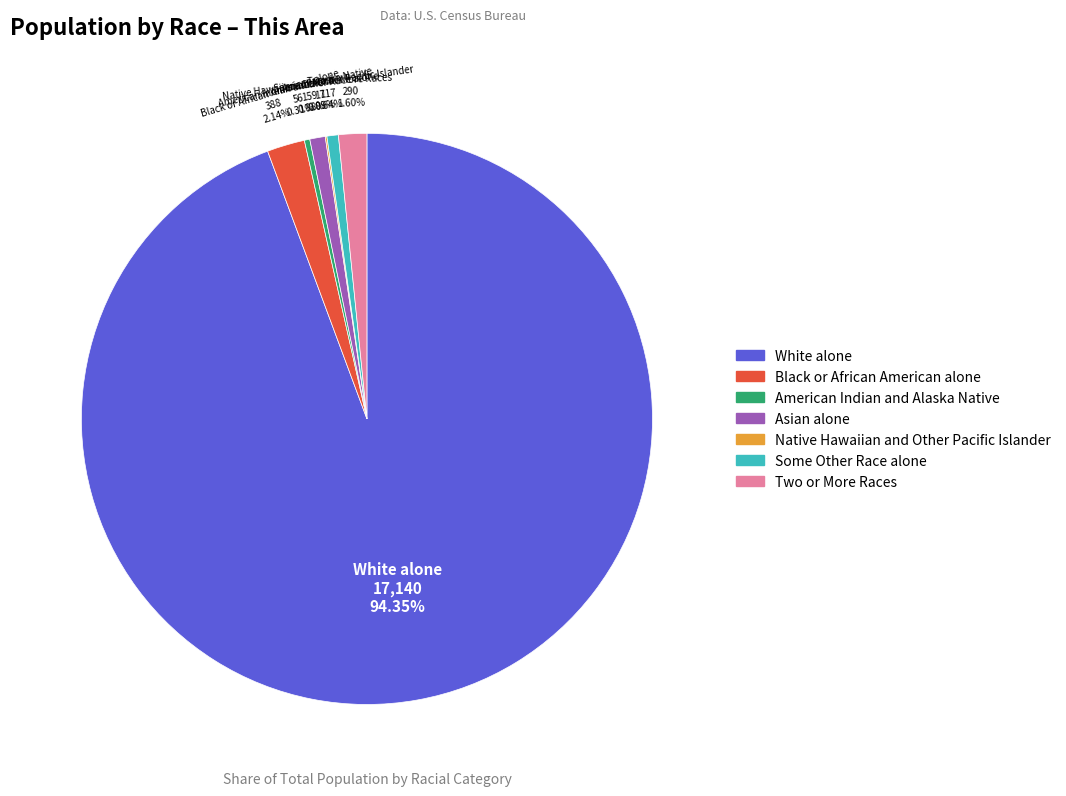

Is the sum of Asian alone and Black or African American alone greater than half?

No